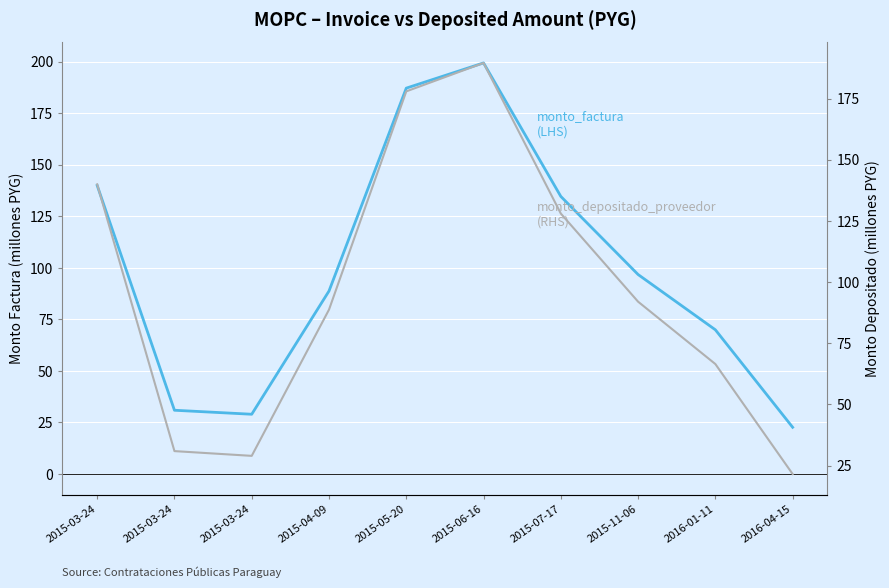

True or false: monto_depositado_proveedor has more than 1 interior local peaks.

False